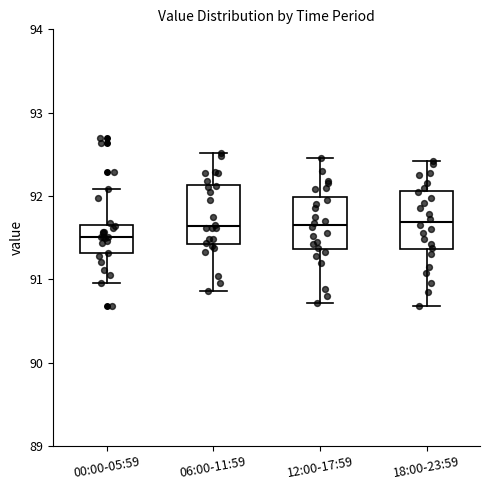

Reading left to right, read every box against the y-axis: the position of its median line, the range the box covers, and the ends of its whiskers. The values are not printed on the chart, so give them approximately, as read against the axis.

00:00-05:59: median 91.5, box 91.3 to 91.7, whiskers 91.0 to 92.1
06:00-11:59: median 91.6, box 91.4 to 92.1, whiskers 90.9 to 92.5
12:00-17:59: median 91.7, box 91.4 to 92.0, whiskers 90.7 to 92.5
18:00-23:59: median 91.7, box 91.4 to 92.1, whiskers 90.7 to 92.4